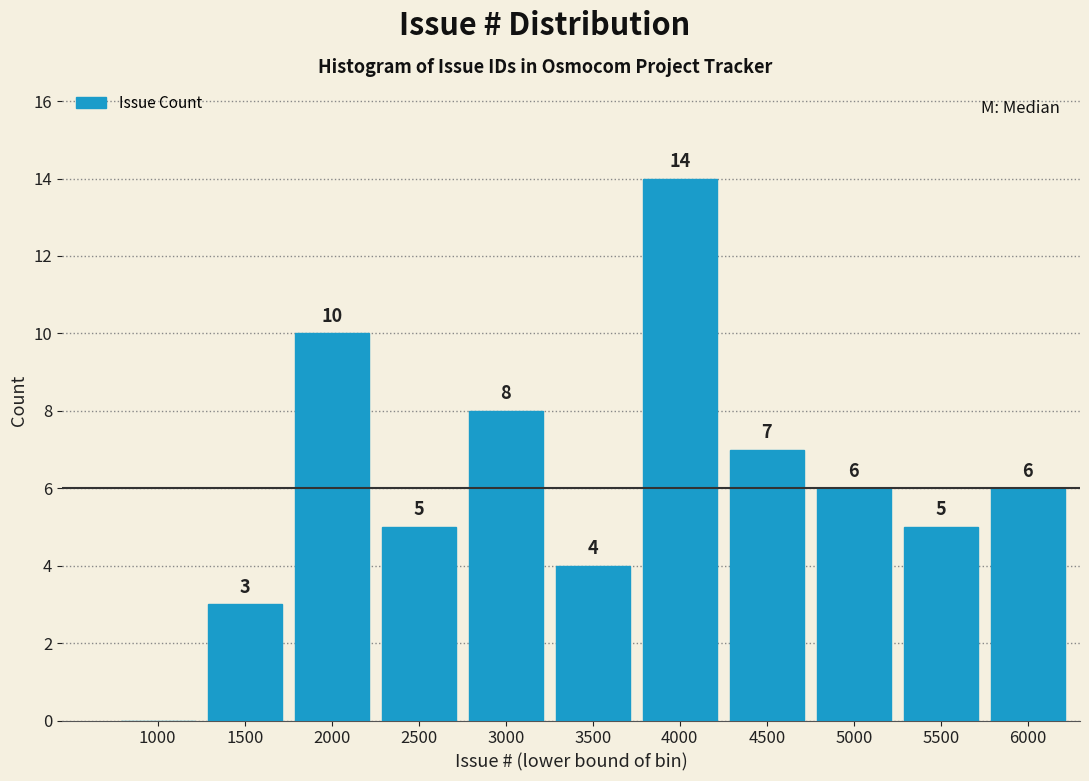

Reading left to right, list all the values displayed in this chart.

1000=0	1500=3	2000=10	2500=5	3000=8	3500=4	4000=14	4500=7	5000=6	5500=5	6000=6